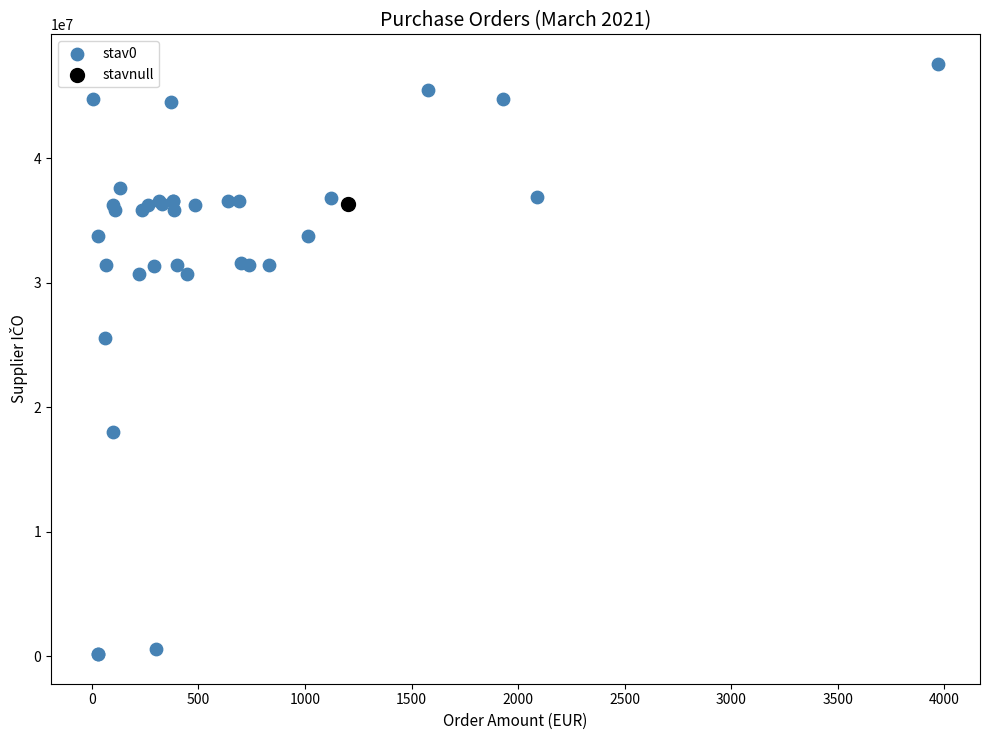

What are all the series names shown in the legend?

stav0, stavnull